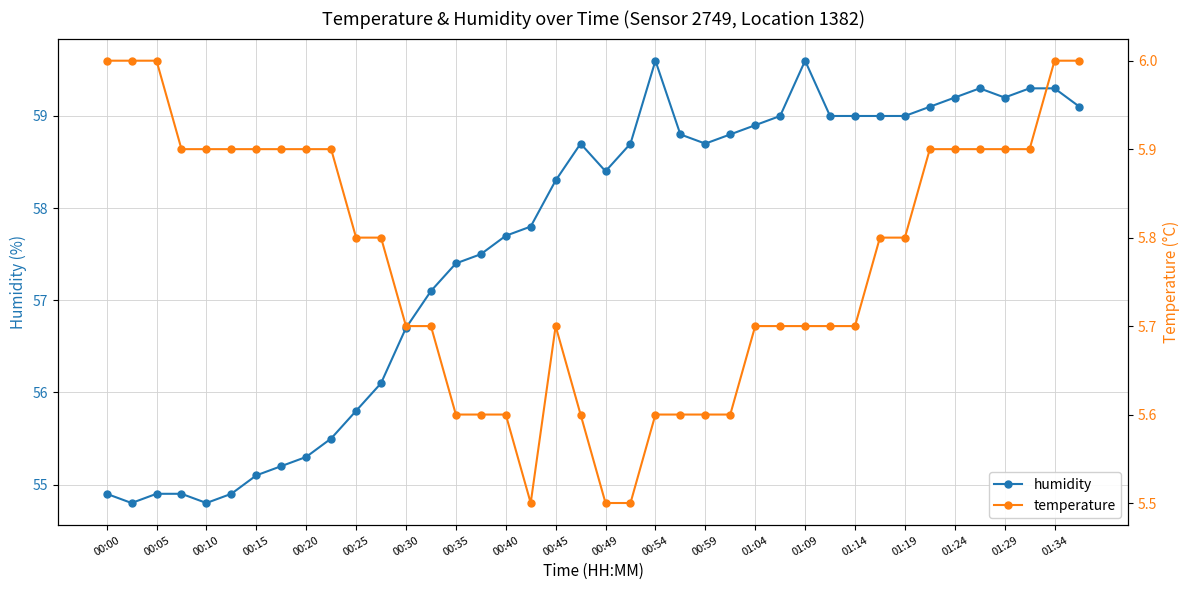

The humidity series shows 55.3 at 00:20. True or false?

True